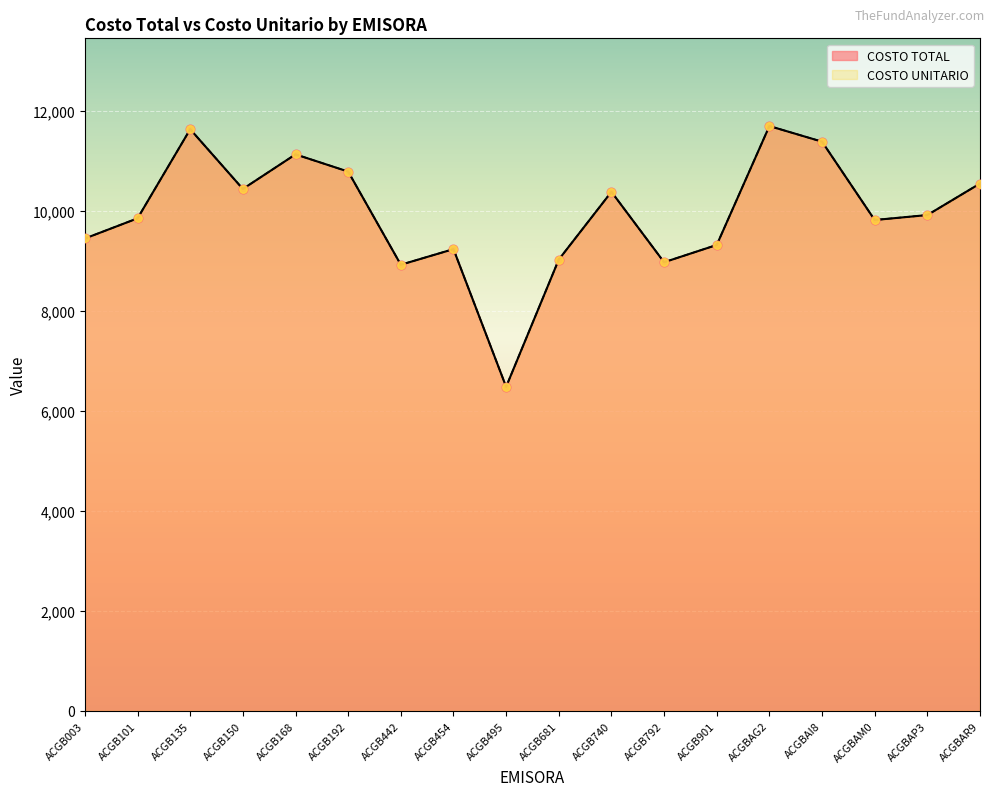

Which series reaches the maximum Y coordinate?

COSTO TOTAL by EMISORA